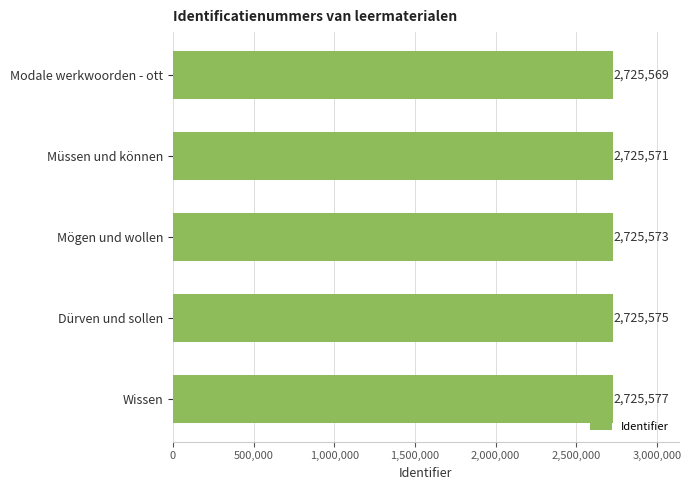

What is the change in value from Mögen und wollen to Modale werkwoorden - ott?

-4